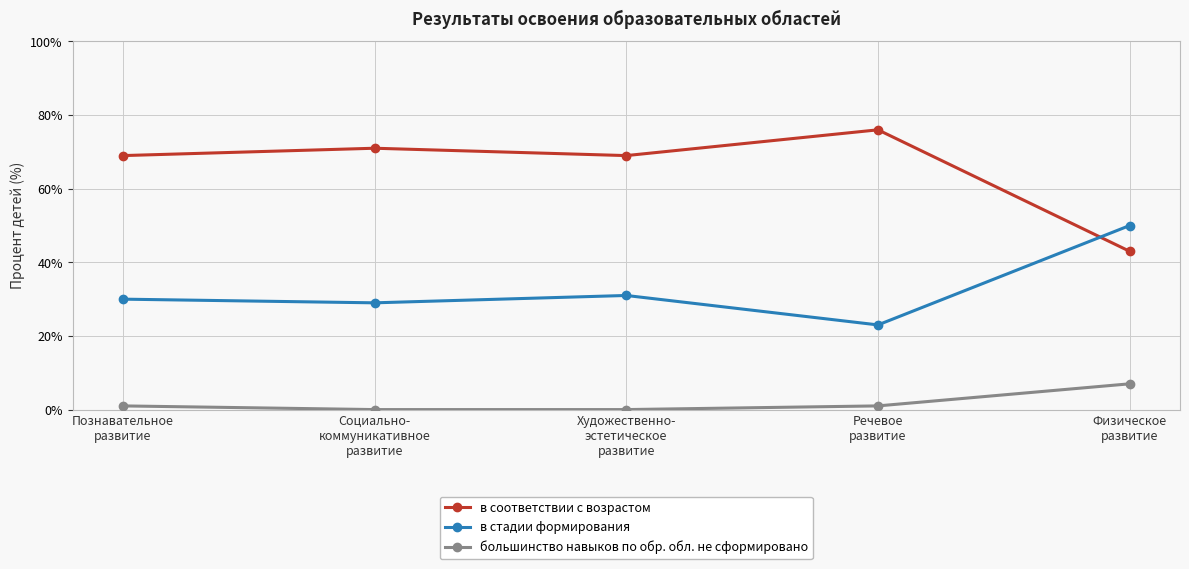

At which label is в стадии формирования closest to 36?

Художественно-
эстетическое
развитие